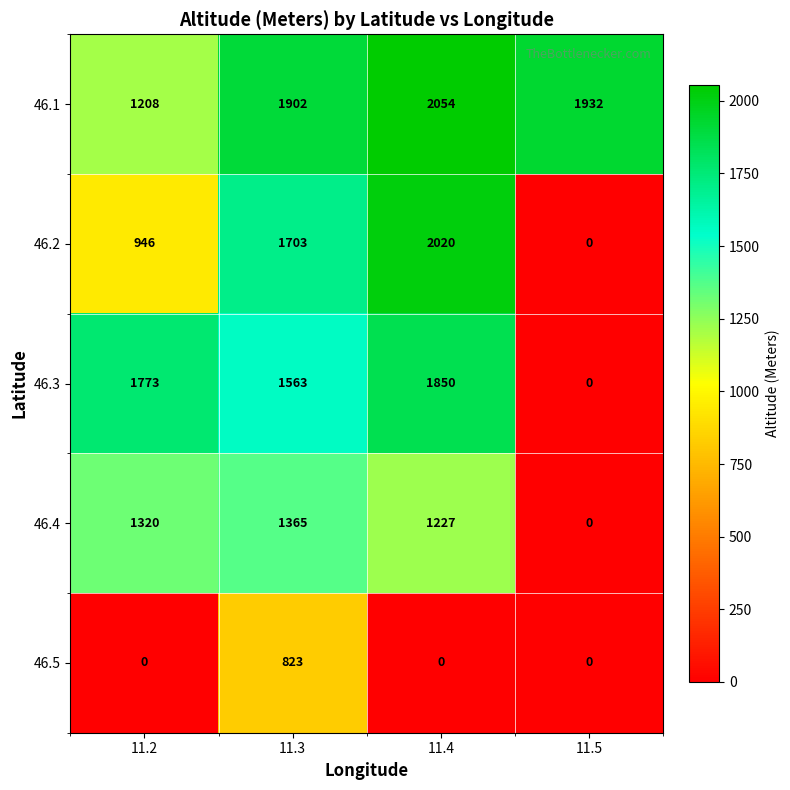

How many series are shown in this chart?

5